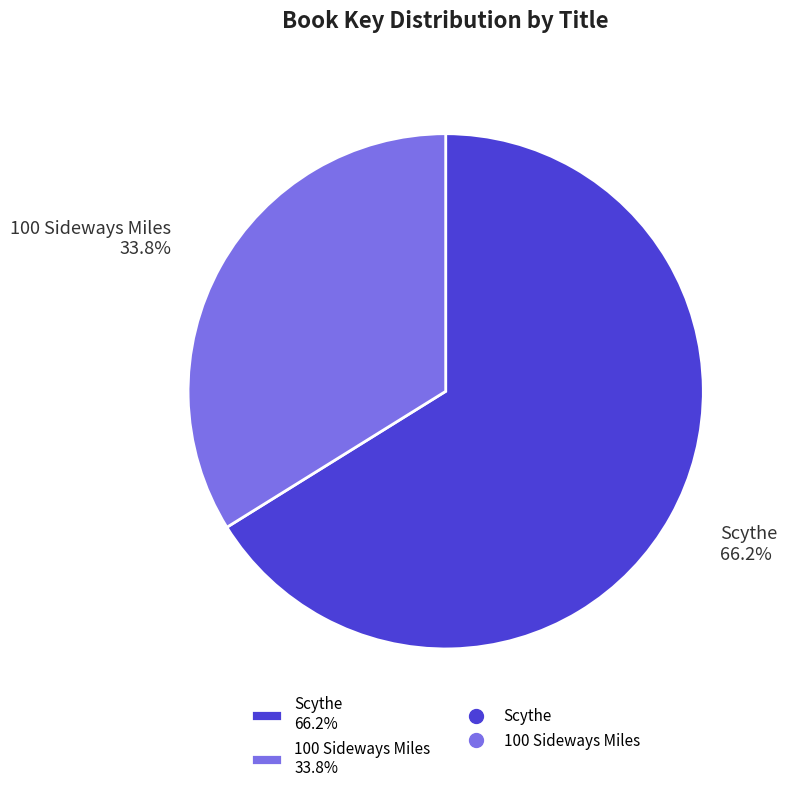

To the nearest percent, what percentage of the pie is Scythe?

66%